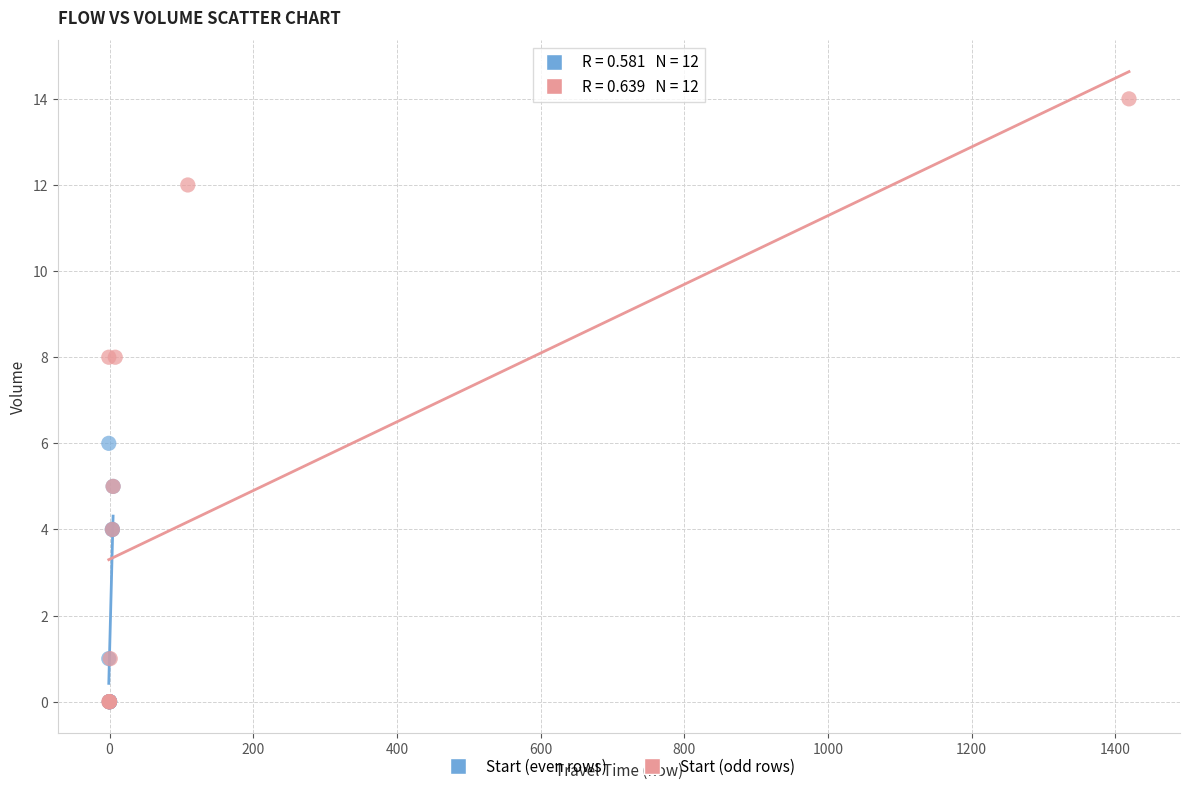

Which series has the widest spread of Y values?

Start (odd rows)